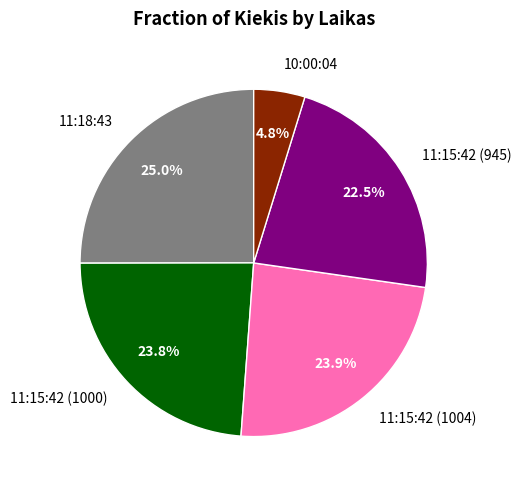

Between 11:18:43 and 11:15:42 (1004), which is larger?

11:18:43